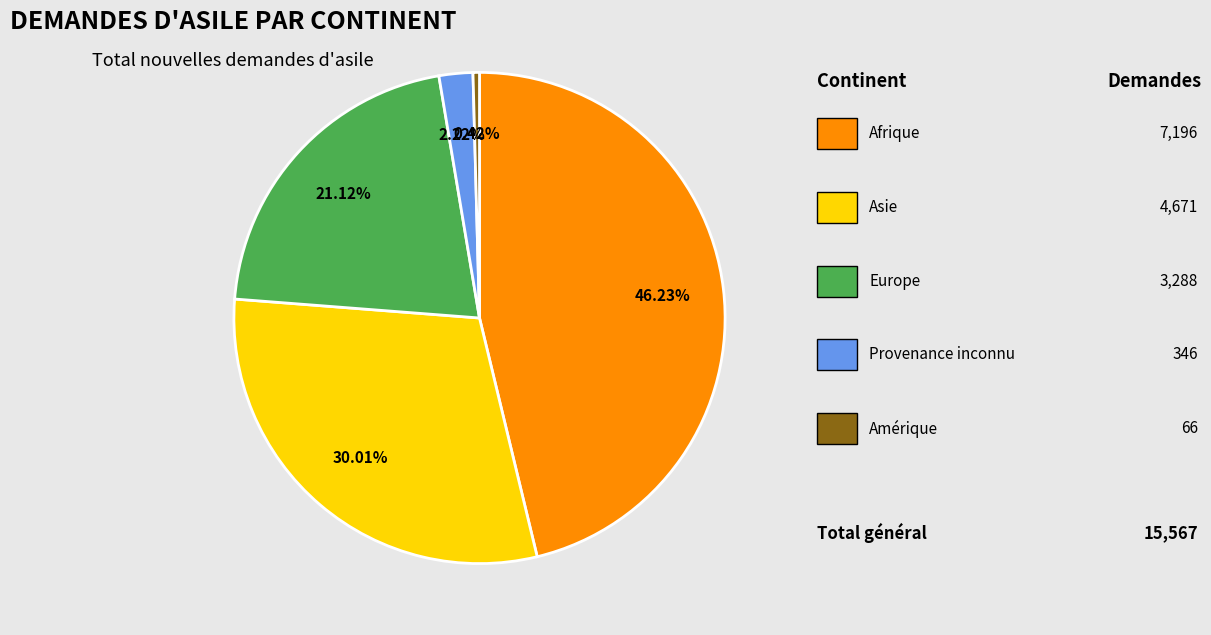

Is there any slice that represents more than half of the pie?

No